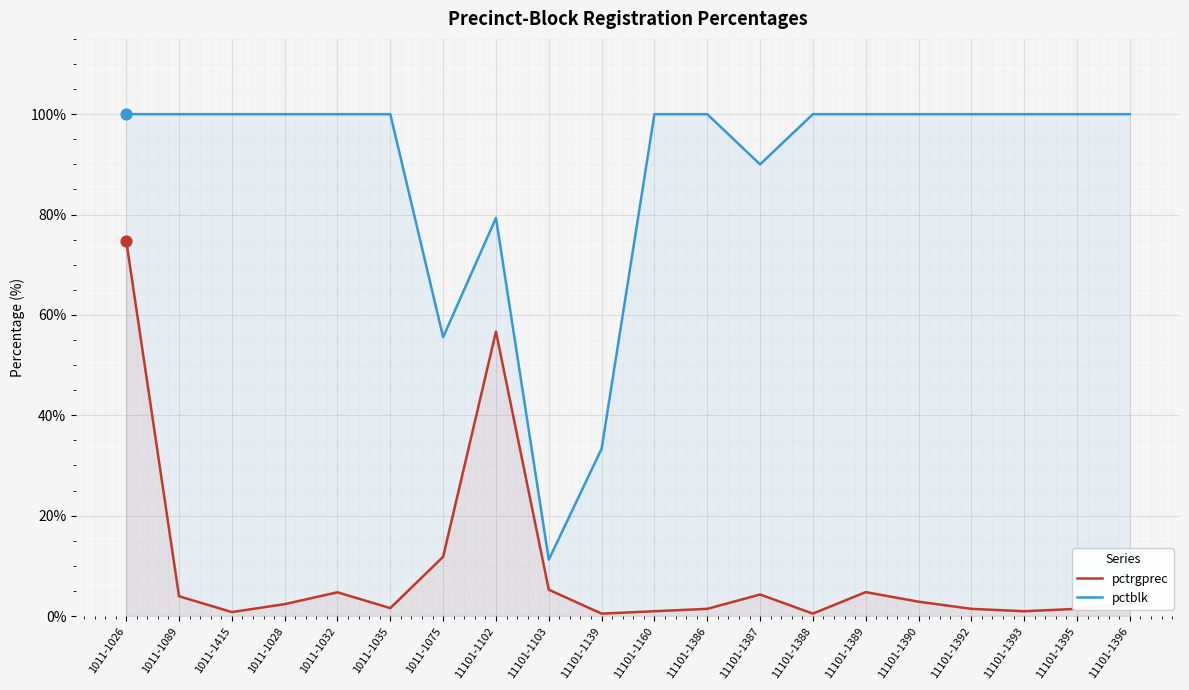

Which series has the largest total across all categories?

pctblk